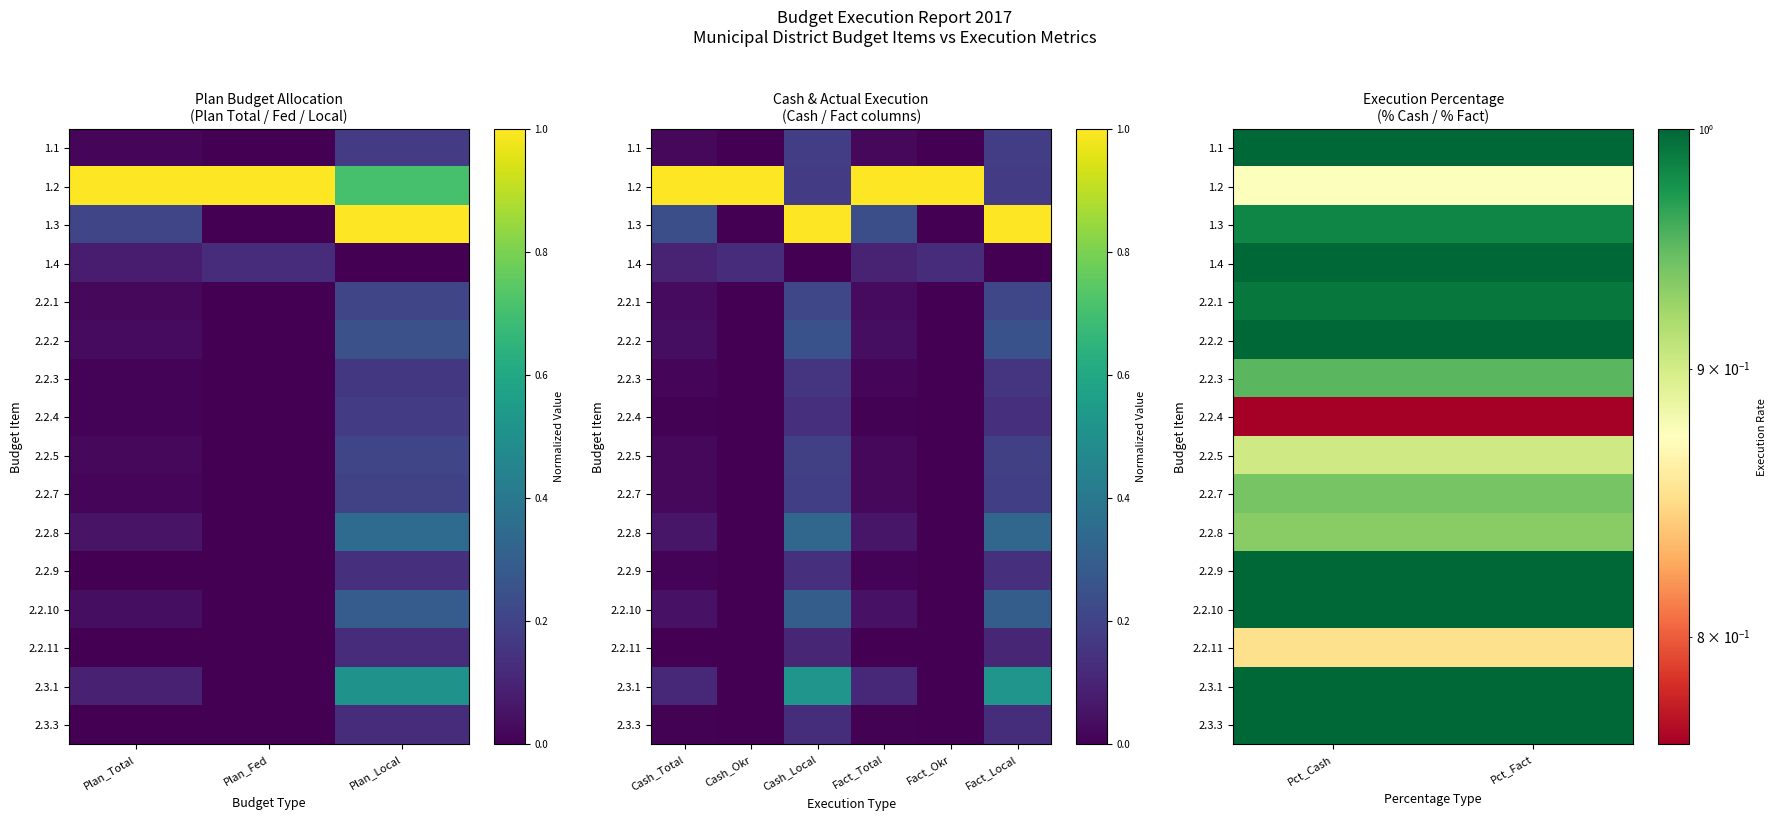

Count the number of categories in the chart.

2